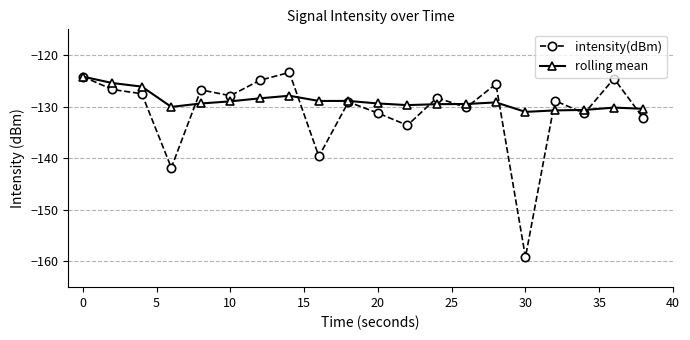

Rank the series by their maximum value, from lowest to highest.

rolling mean, intensity(dBm)